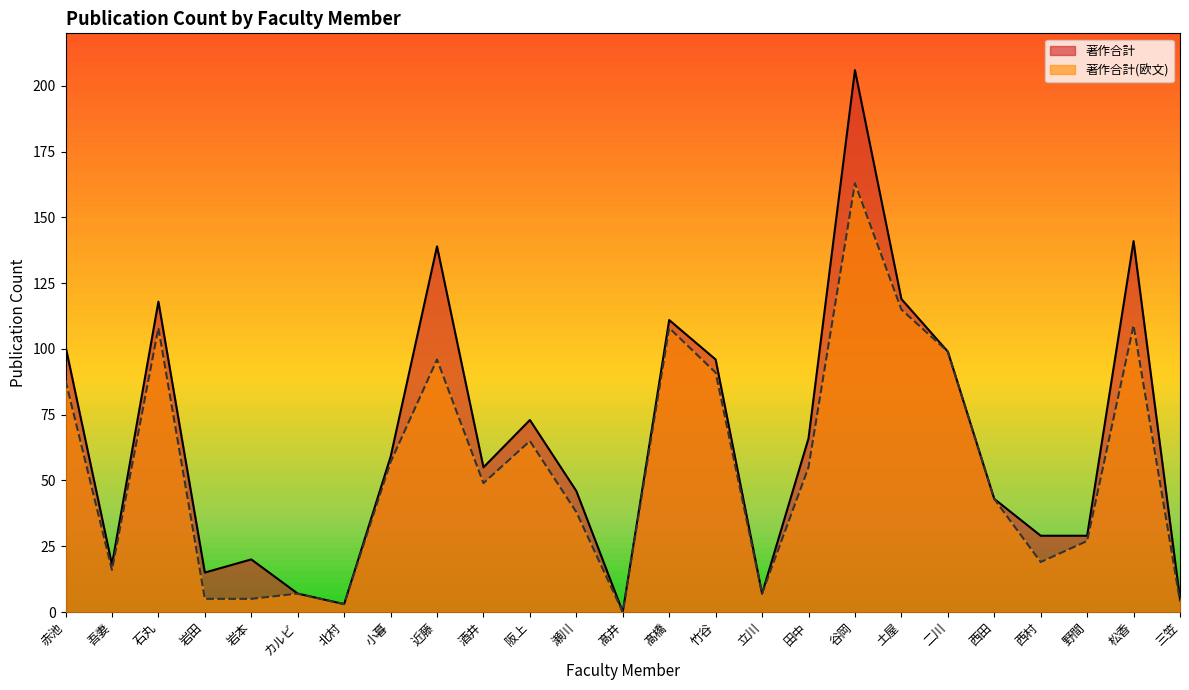

Is it true that 著作合計 equals 1 at 北村?

False